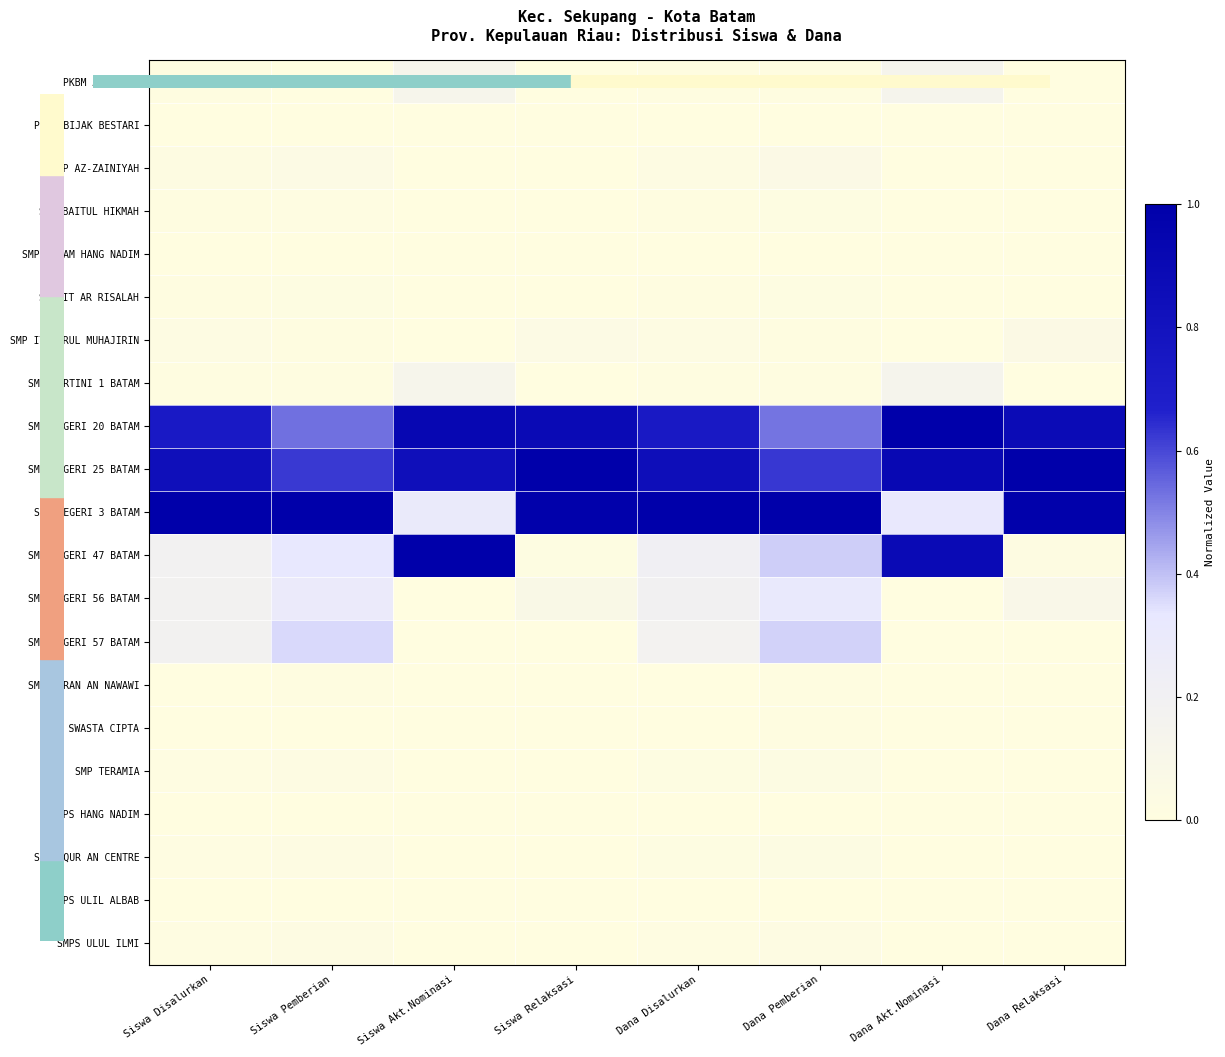

Reading left to right, list all the values displayed in this chart.

PKBM AL-IHSAN: Siswa Disalurkan=0.0	Siswa Pemberian=0.0	Siswa Akt.Nominasi=0.1	Siswa Relaksasi=0.0	Dana Disalurkan=0.0	Dana Pemberian=0.0	Dana Akt.Nominasi=0.1	Dana Relaksasi=0.0
PKBM BIJAK BESTARI: Siswa Disalurkan=0.0	Siswa Pemberian=0.0	Siswa Akt.Nominasi=0.0	Siswa Relaksasi=0.0	Dana Disalurkan=0.0	Dana Pemberian=0.0	Dana Akt.Nominasi=0.0	Dana Relaksasi=0.0
SMP AZ-ZAINIYAH: Siswa Disalurkan=0.0	Siswa Pemberian=0.0	Siswa Akt.Nominasi=0.0	Siswa Relaksasi=0.0	Dana Disalurkan=0.0	Dana Pemberian=0.1	Dana Akt.Nominasi=0.0	Dana Relaksasi=0.0
SMP BAITUL HIKMAH: Siswa Disalurkan=0.0	Siswa Pemberian=0.0	Siswa Akt.Nominasi=0.0	Siswa Relaksasi=0.0	Dana Disalurkan=0.0	Dana Pemberian=0.0	Dana Akt.Nominasi=0.0	Dana Relaksasi=0.0
SMP ISLAM HANG NADIM: Siswa Disalurkan=0.0	Siswa Pemberian=0.0	Siswa Akt.Nominasi=0.0	Siswa Relaksasi=0.0	Dana Disalurkan=0.0	Dana Pemberian=0.0	Dana Akt.Nominasi=0.0	Dana Relaksasi=0.0
SMP IT AR RISALAH: Siswa Disalurkan=0.0	Siswa Pemberian=0.0	Siswa Akt.Nominasi=0.0	Siswa Relaksasi=0.0	Dana Disalurkan=0.0	Dana Pemberian=0.0	Dana Akt.Nominasi=0.0	Dana Relaksasi=0.0
SMP IT NURUL MUHAJIRIN: Siswa Disalurkan=0.0	Siswa Pemberian=0.0	Siswa Akt.Nominasi=0.0	Siswa Relaksasi=0.0	Dana Disalurkan=0.0	Dana Pemberian=0.0	Dana Akt.Nominasi=0.0	Dana Relaksasi=0.1
SMP KARTINI 1 BATAM: Siswa Disalurkan=0.0	Siswa Pemberian=0.0	Siswa Akt.Nominasi=0.1	Siswa Relaksasi=0.0	Dana Disalurkan=0.0	Dana Pemberian=0.0	Dana Akt.Nominasi=0.1	Dana Relaksasi=0.0
SMP NEGERI 20 BATAM: Siswa Disalurkan=0.7	Siswa Pemberian=0.5	Siswa Akt.Nominasi=0.9	Siswa Relaksasi=0.9	Dana Disalurkan=0.7	Dana Pemberian=0.5	Dana Akt.Nominasi=1.0	Dana Relaksasi=0.9
SMP NEGERI 25 BATAM: Siswa Disalurkan=0.8	Siswa Pemberian=0.6	Siswa Akt.Nominasi=0.8	Siswa Relaksasi=1.0	Dana Disalurkan=0.9	Dana Pemberian=0.6	Dana Akt.Nominasi=0.9	Dana Relaksasi=1.0
SMP NEGERI 3 BATAM: Siswa Disalurkan=1.0	Siswa Pemberian=1.0	Siswa Akt.Nominasi=0.3	Siswa Relaksasi=1.0	Dana Disalurkan=1.0	Dana Pemberian=1.0	Dana Akt.Nominasi=0.3	Dana Relaksasi=1.0
SMP NEGERI 47 BATAM: Siswa Disalurkan=0.2	Siswa Pemberian=0.3	Siswa Akt.Nominasi=1.0	Siswa Relaksasi=0.0	Dana Disalurkan=0.2	Dana Pemberian=0.4	Dana Akt.Nominasi=0.9	Dana Relaksasi=0.0
SMP NEGERI 56 BATAM: Siswa Disalurkan=0.2	Siswa Pemberian=0.3	Siswa Akt.Nominasi=0.0	Siswa Relaksasi=0.1	Dana Disalurkan=0.2	Dana Pemberian=0.3	Dana Akt.Nominasi=0.0	Dana Relaksasi=0.1
SMP NEGERI 57 BATAM: Siswa Disalurkan=0.2	Siswa Pemberian=0.4	Siswa Akt.Nominasi=0.0	Siswa Relaksasi=0.0	Dana Disalurkan=0.2	Dana Pemberian=0.4	Dana Akt.Nominasi=0.0	Dana Relaksasi=0.0
SMP QURAN AN NAWAWI: Siswa Disalurkan=0.0	Siswa Pemberian=0.0	Siswa Akt.Nominasi=0.0	Siswa Relaksasi=0.0	Dana Disalurkan=0.0	Dana Pemberian=0.0	Dana Akt.Nominasi=0.0	Dana Relaksasi=0.0
SMP SWASTA CIPTA: Siswa Disalurkan=0.0	Siswa Pemberian=0.0	Siswa Akt.Nominasi=0.0	Siswa Relaksasi=0.0	Dana Disalurkan=0.0	Dana Pemberian=0.0	Dana Akt.Nominasi=0.0	Dana Relaksasi=0.0
SMP TERAMIA: Siswa Disalurkan=0.0	Siswa Pemberian=0.0	Siswa Akt.Nominasi=0.0	Siswa Relaksasi=0.0	Dana Disalurkan=0.0	Dana Pemberian=0.0	Dana Akt.Nominasi=0.0	Dana Relaksasi=0.0
SMPS HANG NADIM: Siswa Disalurkan=0.0	Siswa Pemberian=0.0	Siswa Akt.Nominasi=0.0	Siswa Relaksasi=0.0	Dana Disalurkan=0.0	Dana Pemberian=0.0	Dana Akt.Nominasi=0.0	Dana Relaksasi=0.0
SMPS QUR AN CENTRE: Siswa Disalurkan=0.0	Siswa Pemberian=0.0	Siswa Akt.Nominasi=0.0	Siswa Relaksasi=0.0	Dana Disalurkan=0.0	Dana Pemberian=0.0	Dana Akt.Nominasi=0.0	Dana Relaksasi=0.0
SMPS ULIL ALBAB: Siswa Disalurkan=0.0	Siswa Pemberian=0.0	Siswa Akt.Nominasi=0.0	Siswa Relaksasi=0.0	Dana Disalurkan=0.0	Dana Pemberian=0.0	Dana Akt.Nominasi=0.0	Dana Relaksasi=0.0
SMPS ULUL ILMI: Siswa Disalurkan=0.0	Siswa Pemberian=0.0	Siswa Akt.Nominasi=0.0	Siswa Relaksasi=0.0	Dana Disalurkan=0.0	Dana Pemberian=0.0	Dana Akt.Nominasi=0.0	Dana Relaksasi=0.0